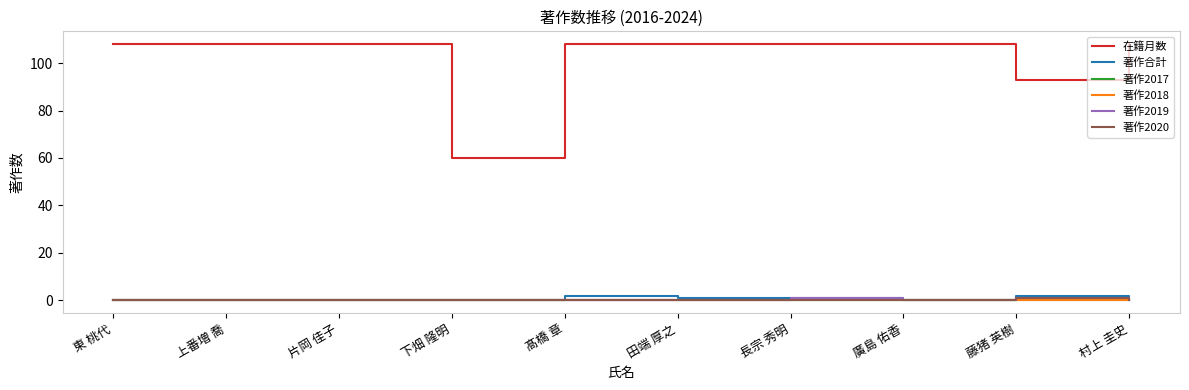

Does the chart have visible grid lines?

No